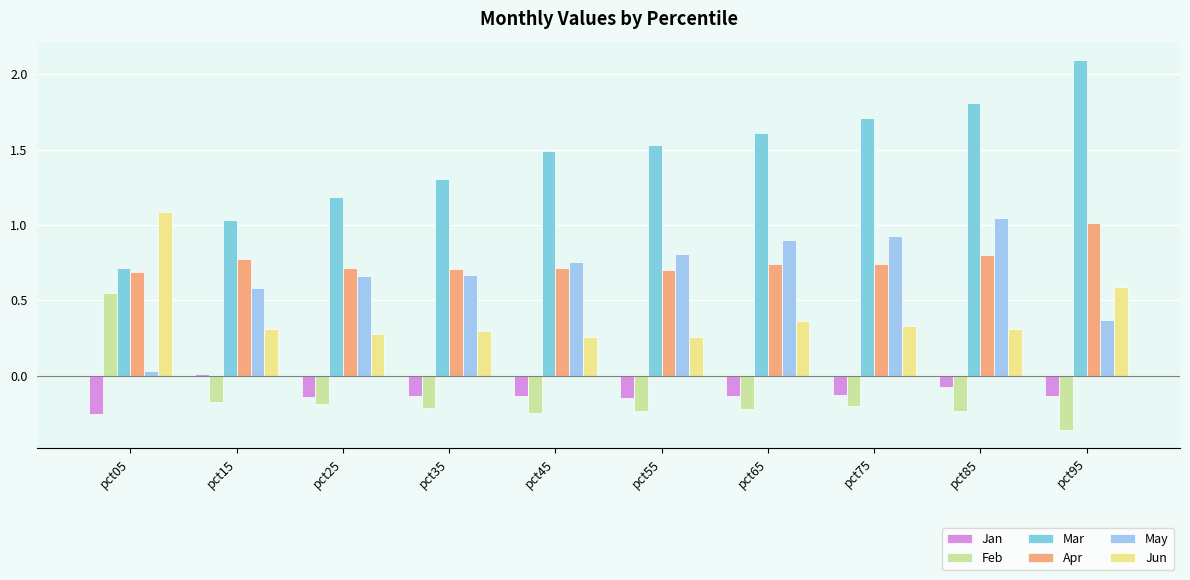

At which category is the sum across all series the highest?

pct85